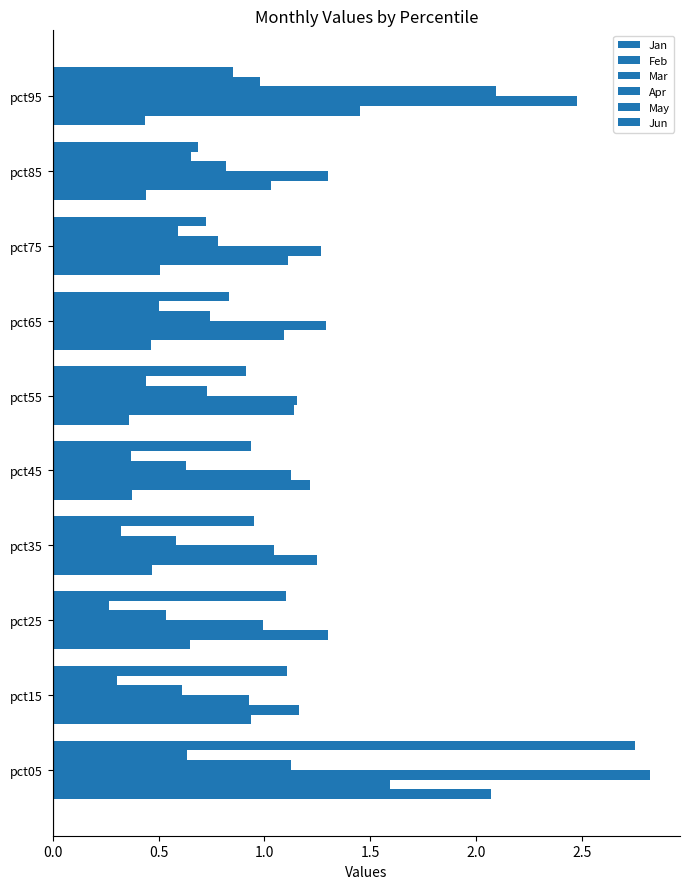

How many categories are shown in the chart?

10